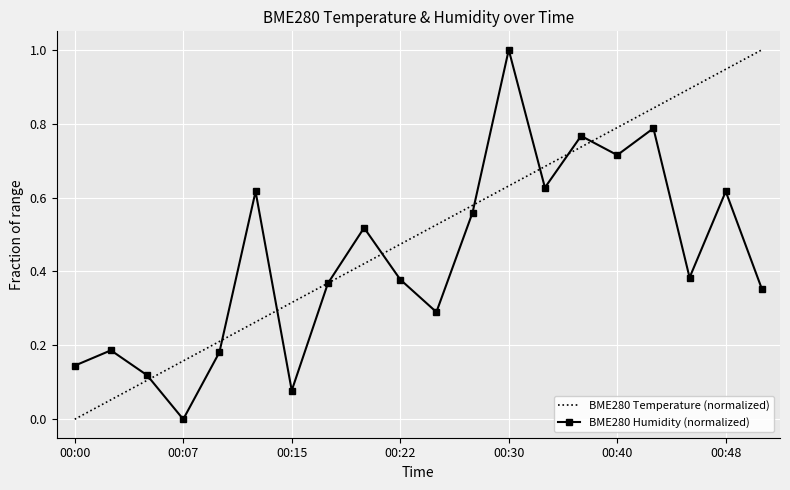

Rank the categories by value from highest to lowest.

00:30, 00:42, 00:37, 00:40, 00:32, 00:13, 00:48, 00:27, 00:20, 00:45, 00:22, 00:18, 00:50, 00:25, 00:02, 00:10, 00:00, 00:05, 00:15, 00:07